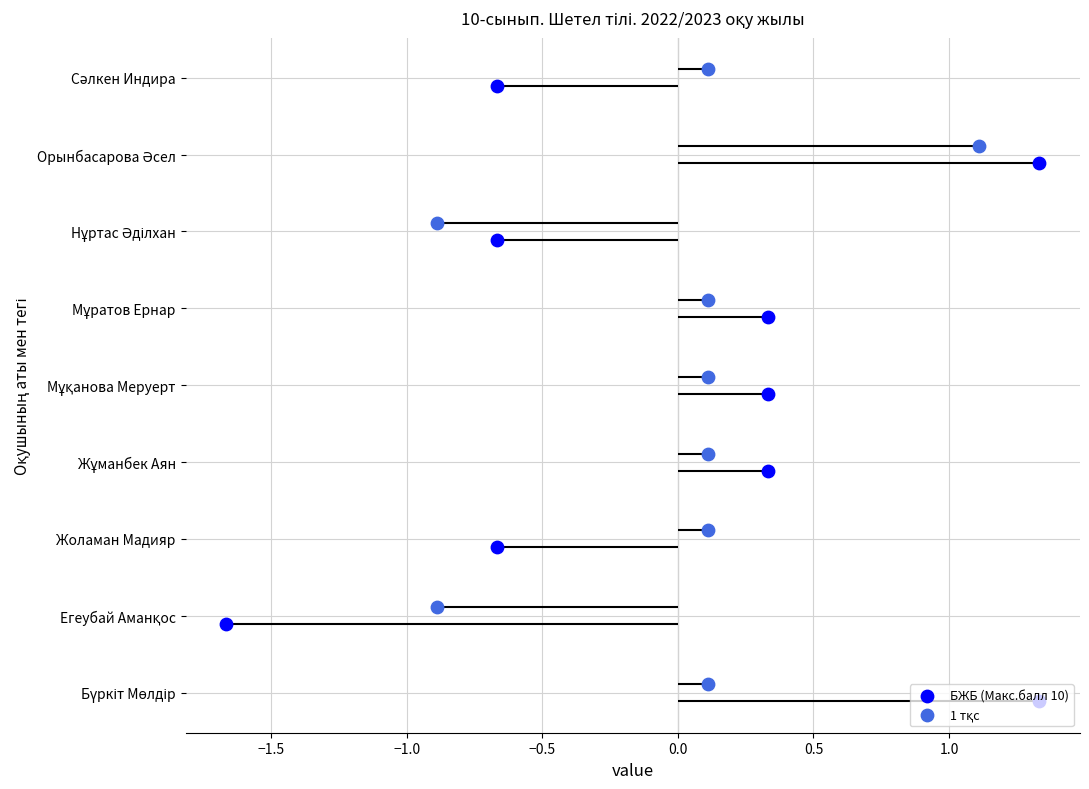

Which series has the largest total across all categories?

1 тқс